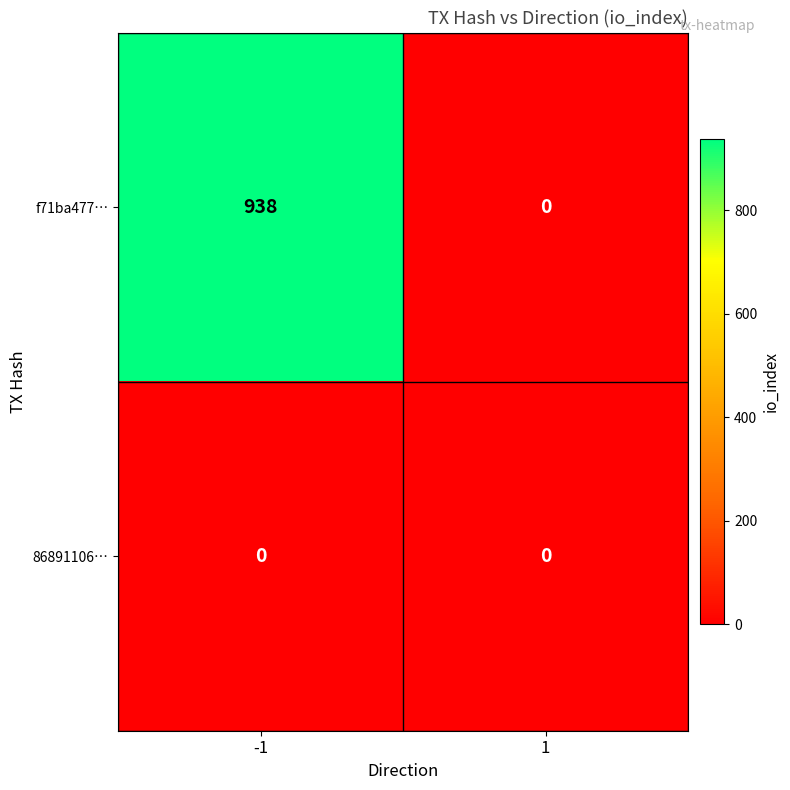

What is the maximum value shown in the chart?

938